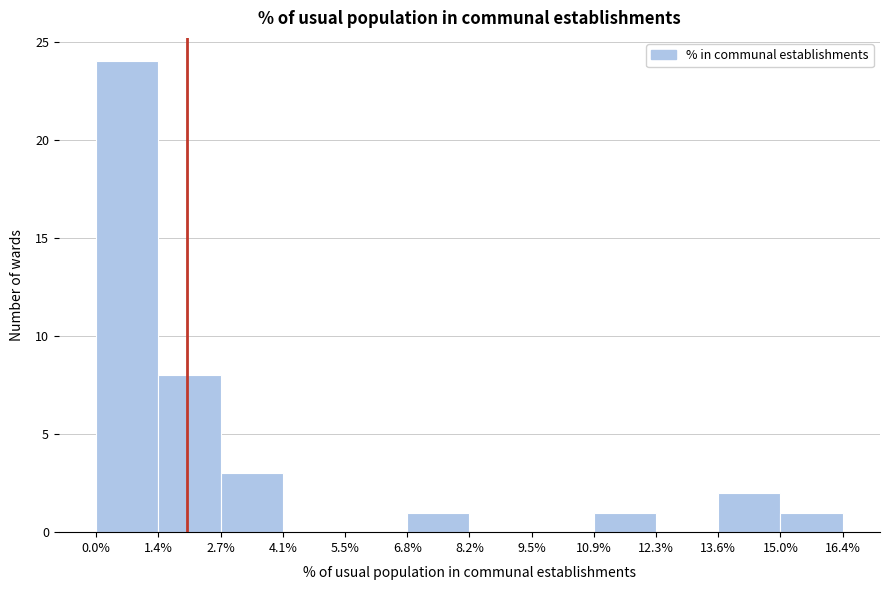

Reading left to right, transcribe this chart: for each bar, give the range it covers on the x-axis and its height. The values are not printed on the chart, so give them approximately, as read against the axis.

0.0% to 1.4%: 24
1.4% to 2.7%: 8
2.7% to 4.1%: 3
4.1% to 5.5%: 0
5.5% to 6.8%: 0
6.8% to 8.2%: 1
8.2% to 9.5%: 0
9.5% to 10.9%: 0
10.9% to 12.3%: 1
12.3% to 13.6%: 0
13.6% to 15.0%: 2
15.0% to 16.4%: 1